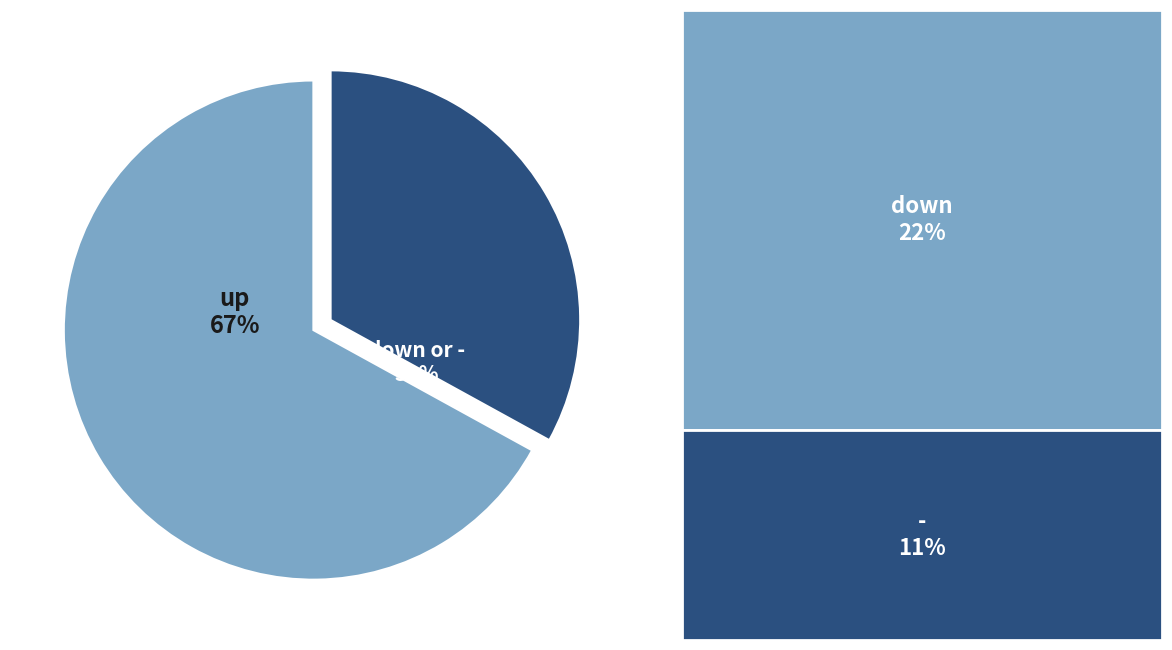

Which has a higher value, down or - or up?

up